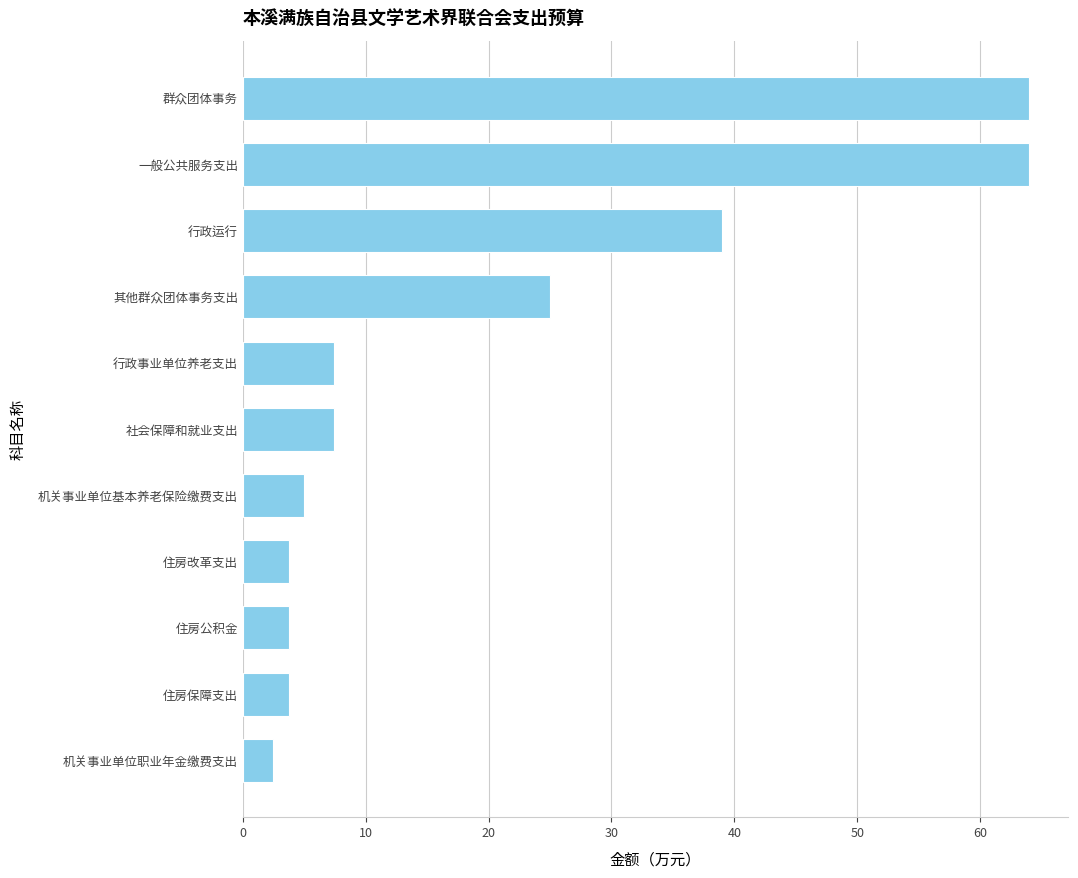

What is the label of the 3rd bar from the bottom?

住房公积金